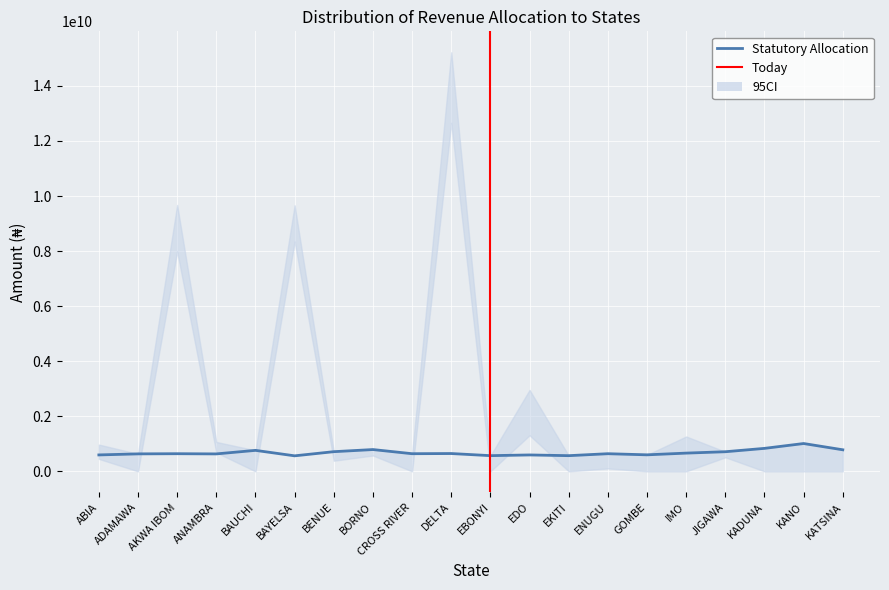

Where is the first local minimum for Statutory Allocation?

ANAMBRA